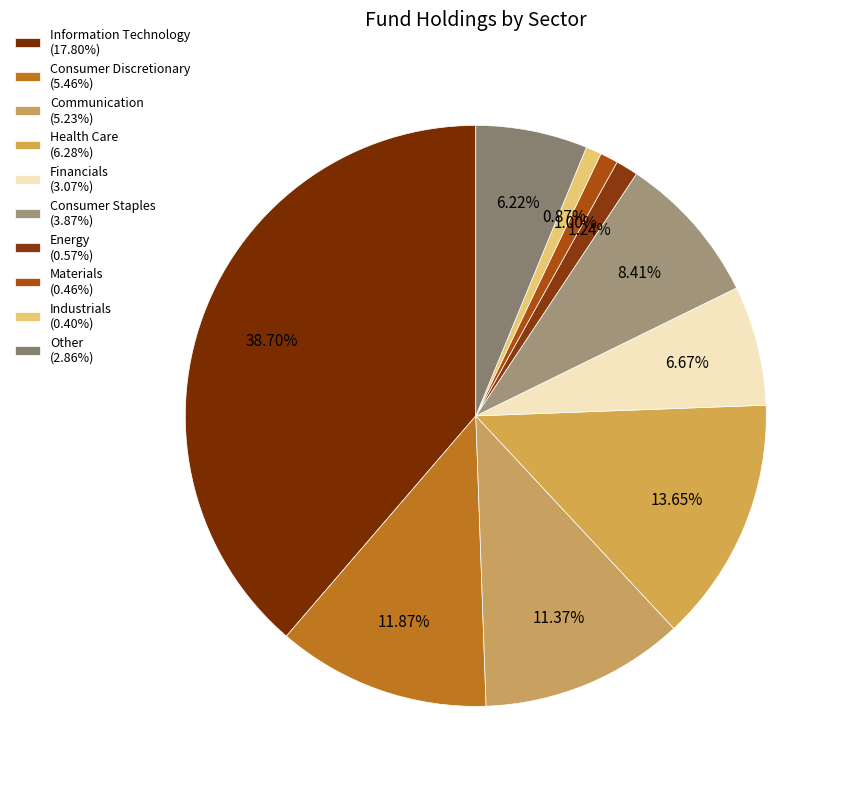

To the nearest percent, what portion does Energy represent?

1%